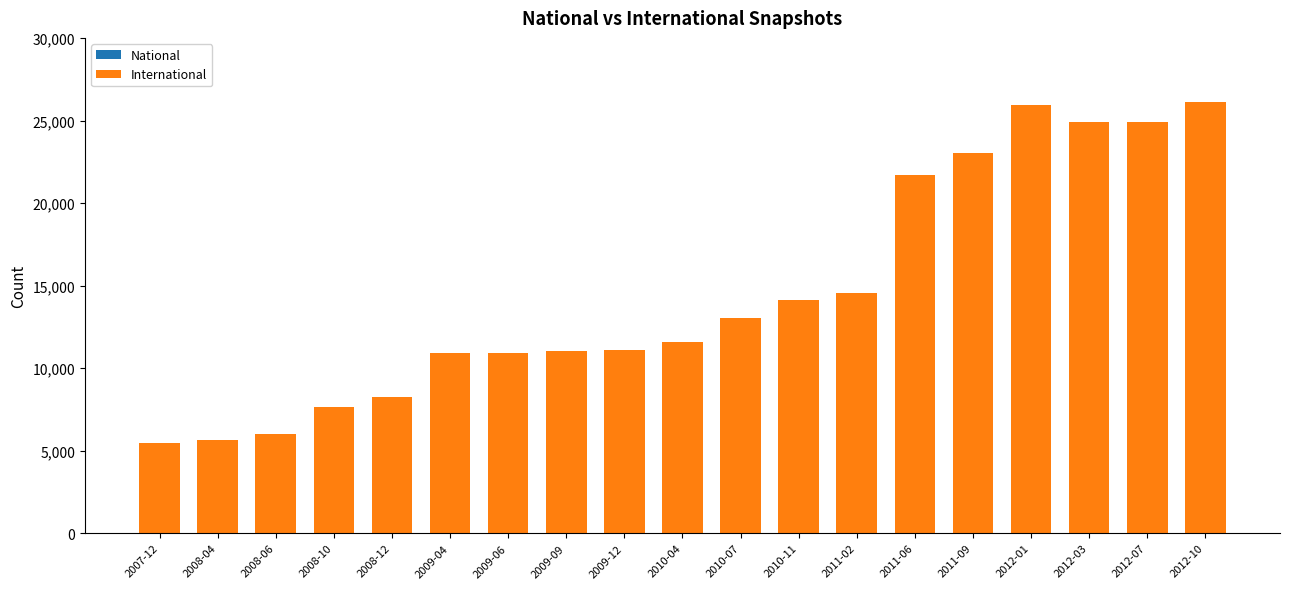

What is the average value?

14578